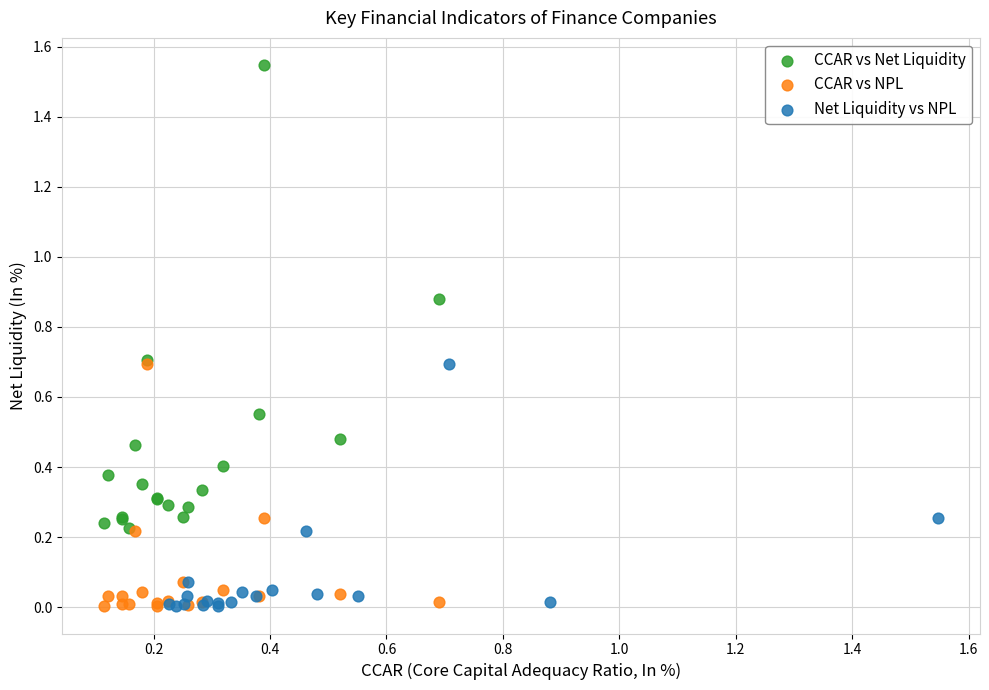

Which series contains the highest Y value?

CCAR vs Net Liquidity